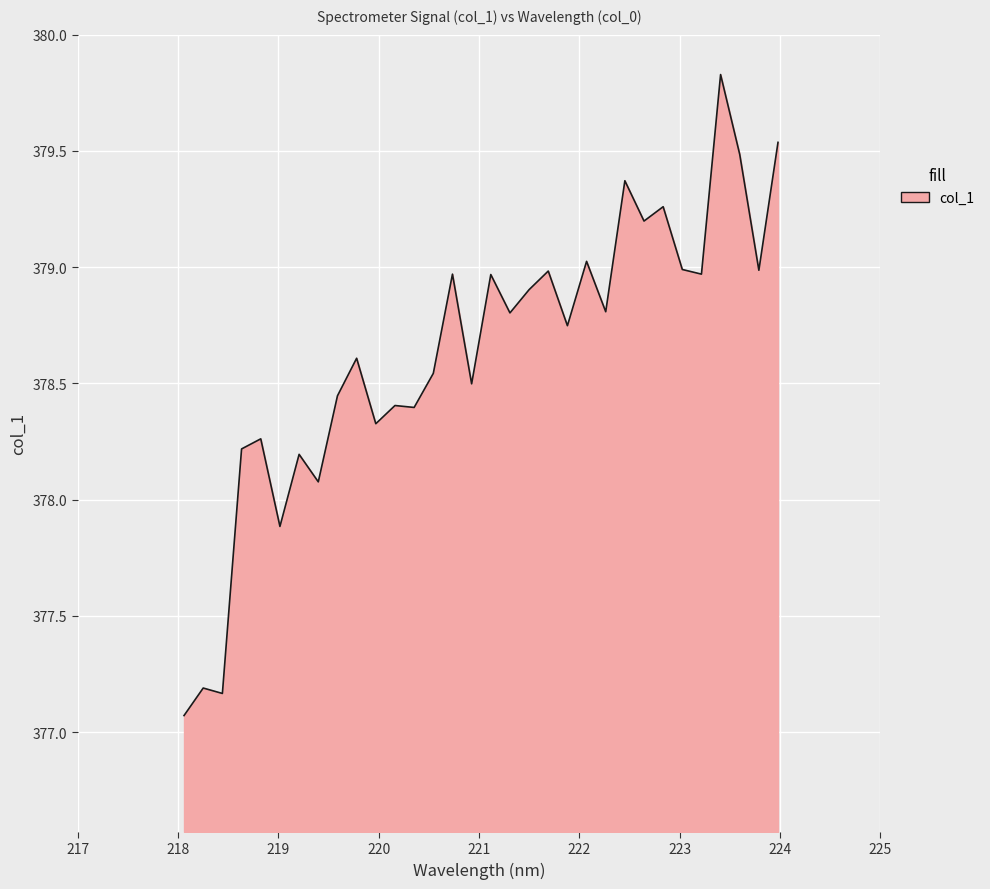

What is the maximum value shown in the chart?

379.8